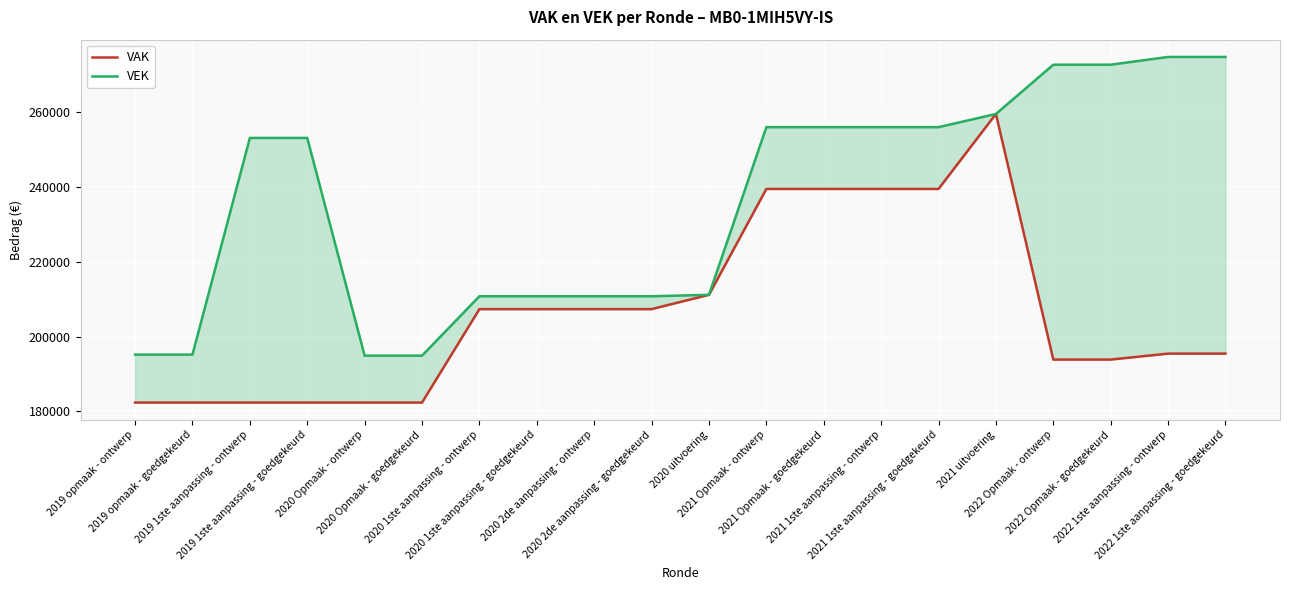

How many lines are shown in the chart?

2